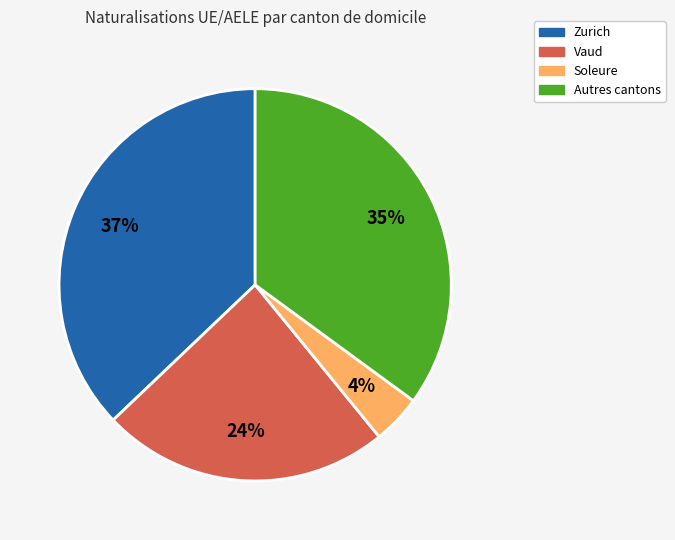

To the nearest percent, what is the difference between the largest and smallest slice percentages?

33%